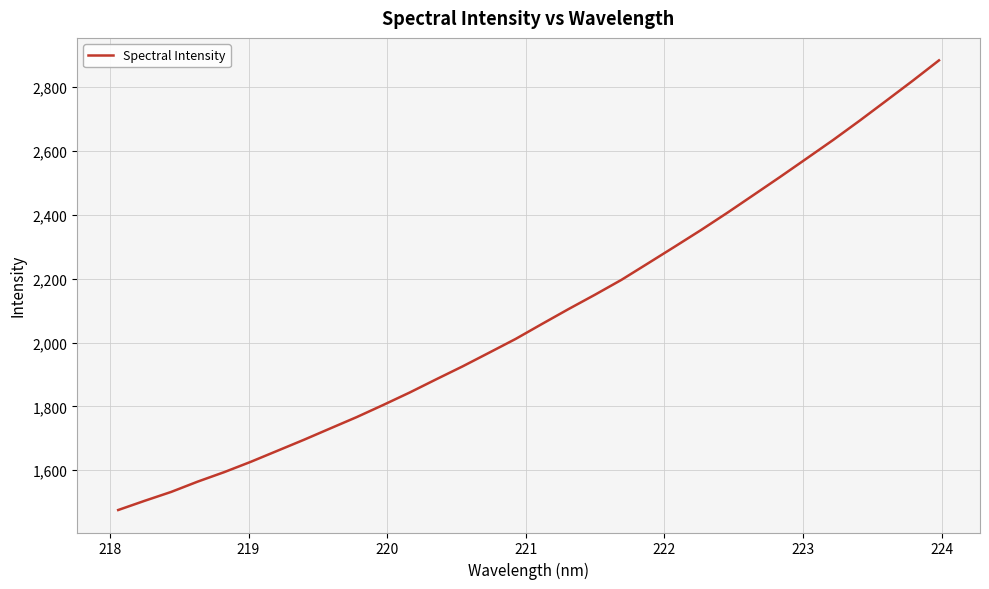

What is the minimum value shown in the chart?

1475.6